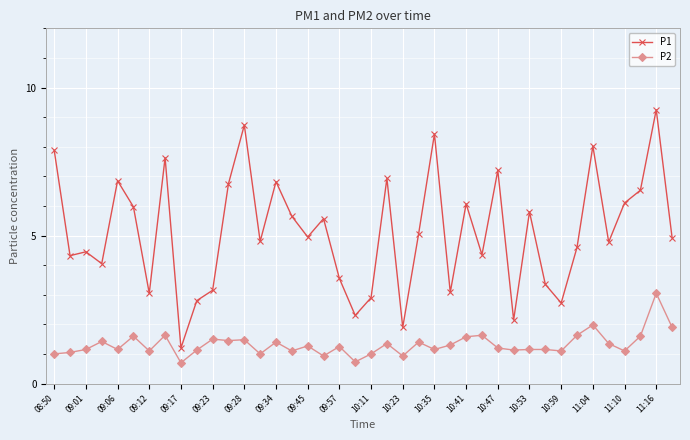

What is the value of the P2 point at the 29th from the left?

1.2